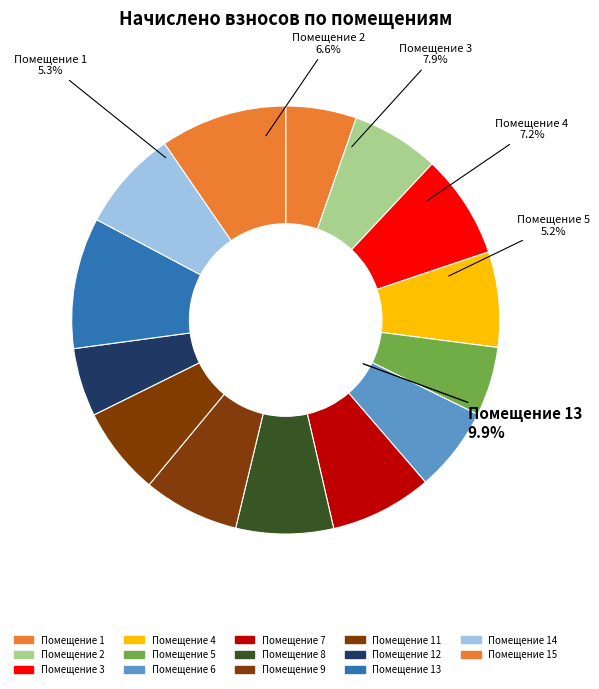

What is the change in value from 6 to 12?

-260.3